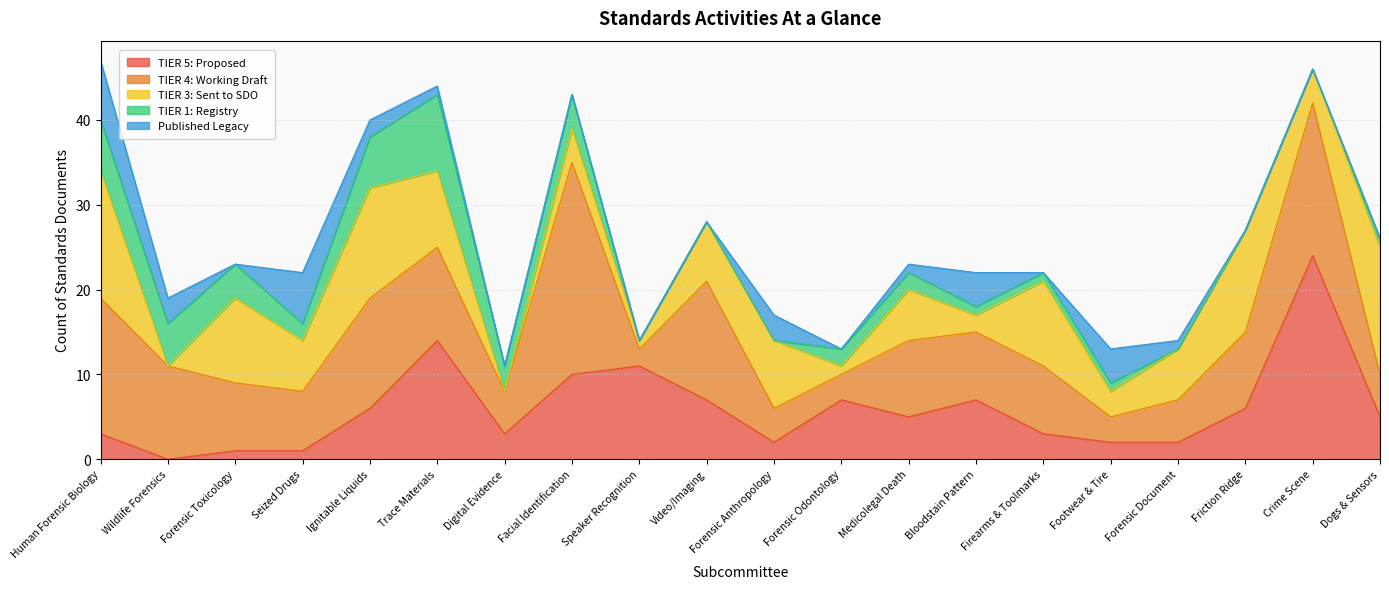

What is the value of the TIER 5: Proposed point at the 18th from the left?

6